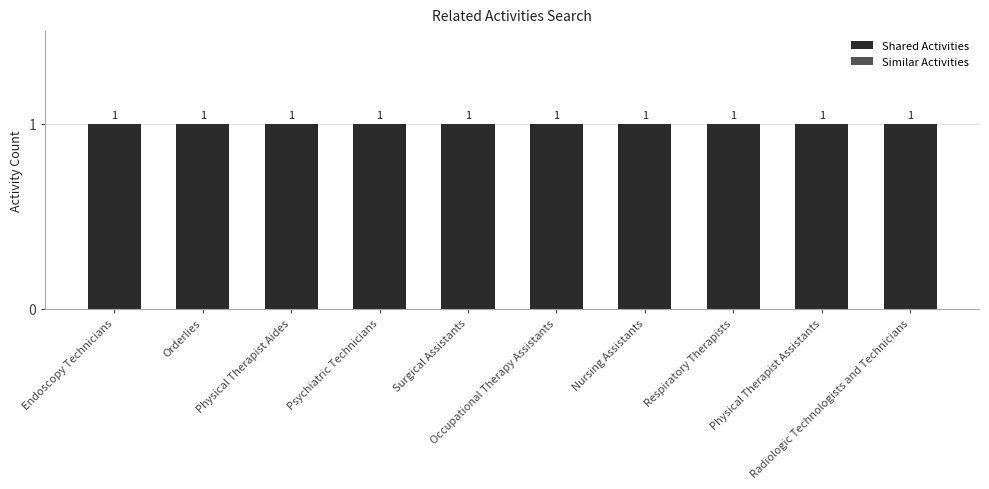

Rank the series at Nursing Assistants from lowest to highest value.

Similar Activities, Shared Activities